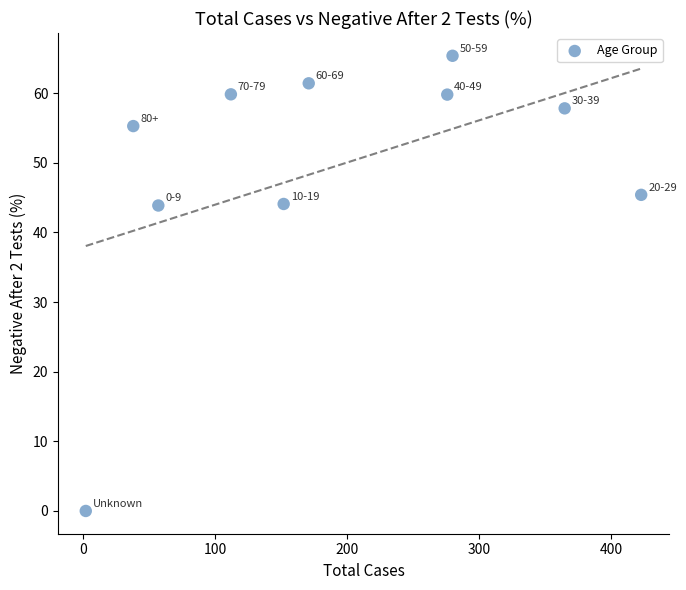

What is the average Y value?

49.3